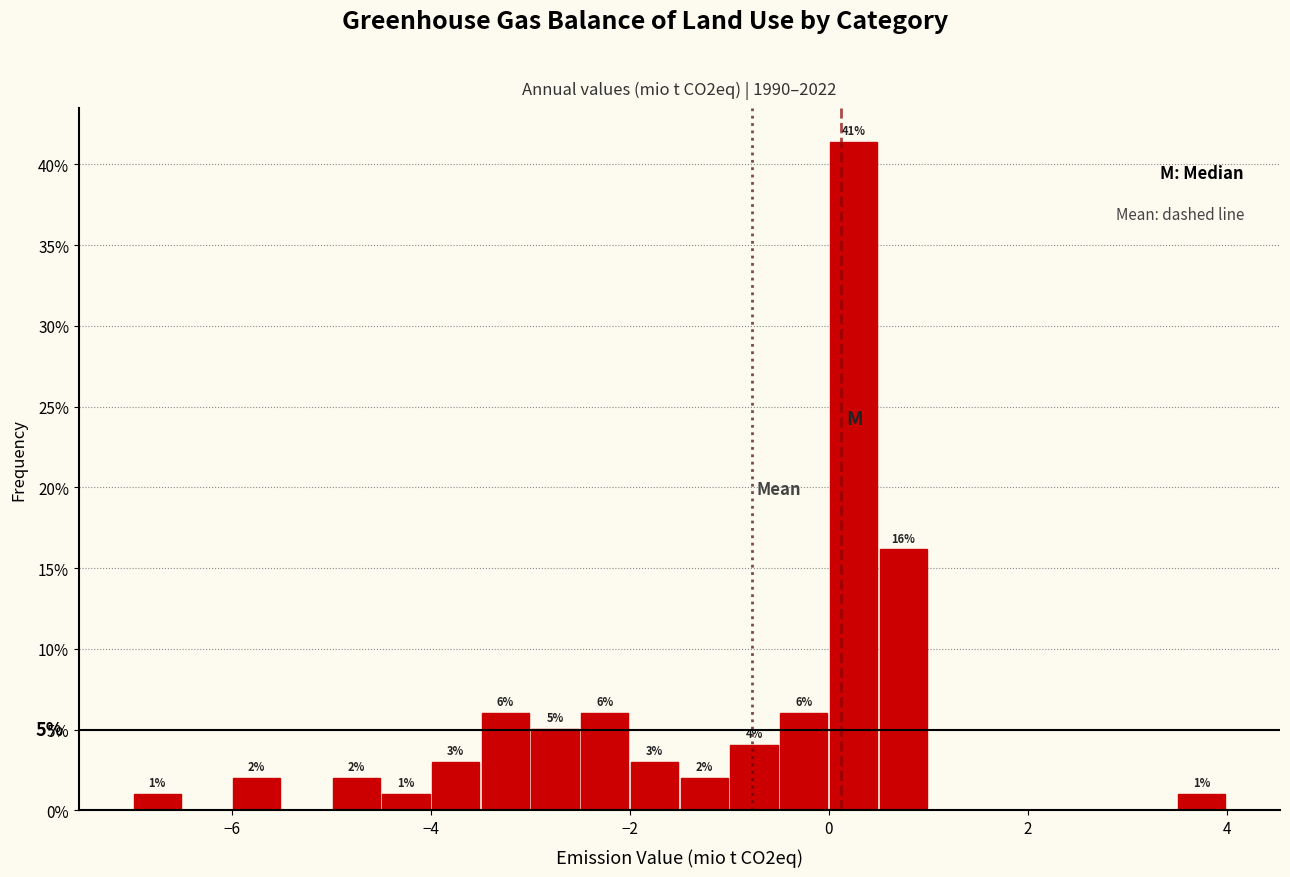

Around what value on the x-axis is the tallest bar? Give the approximate position of its centre, as read against the axis.

0.2